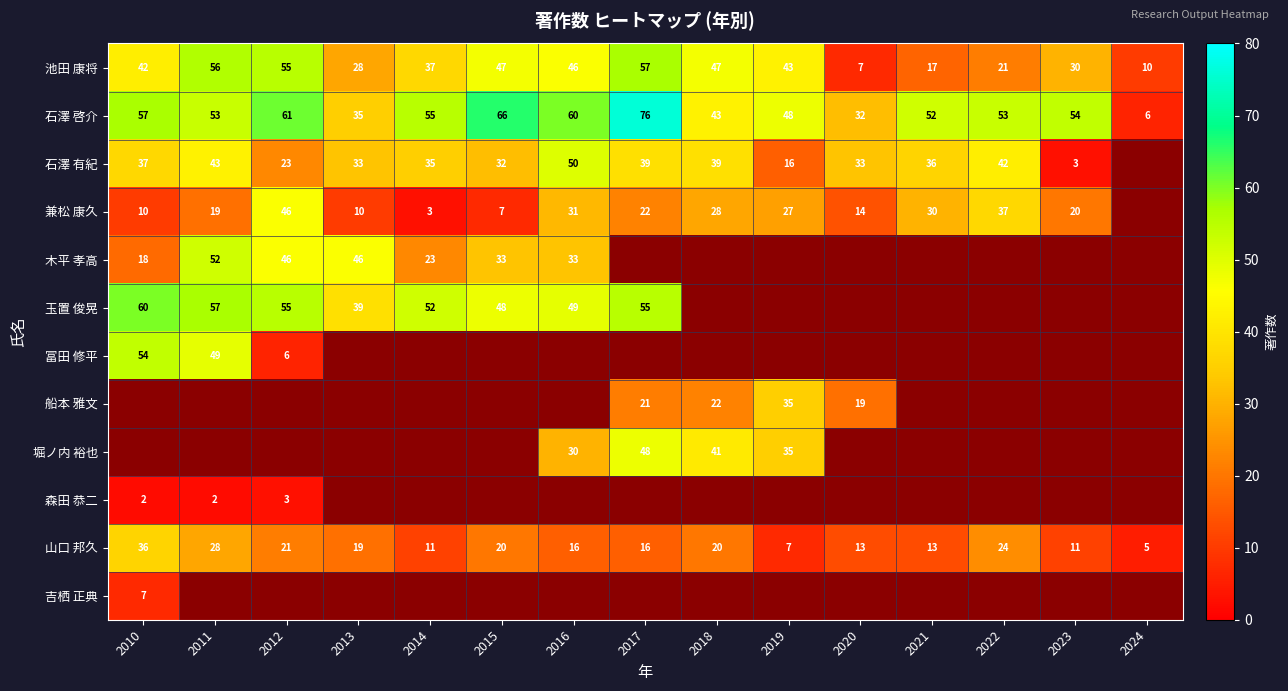

What is the sum of the 池田 康将 values at 2020 and 2012?

62